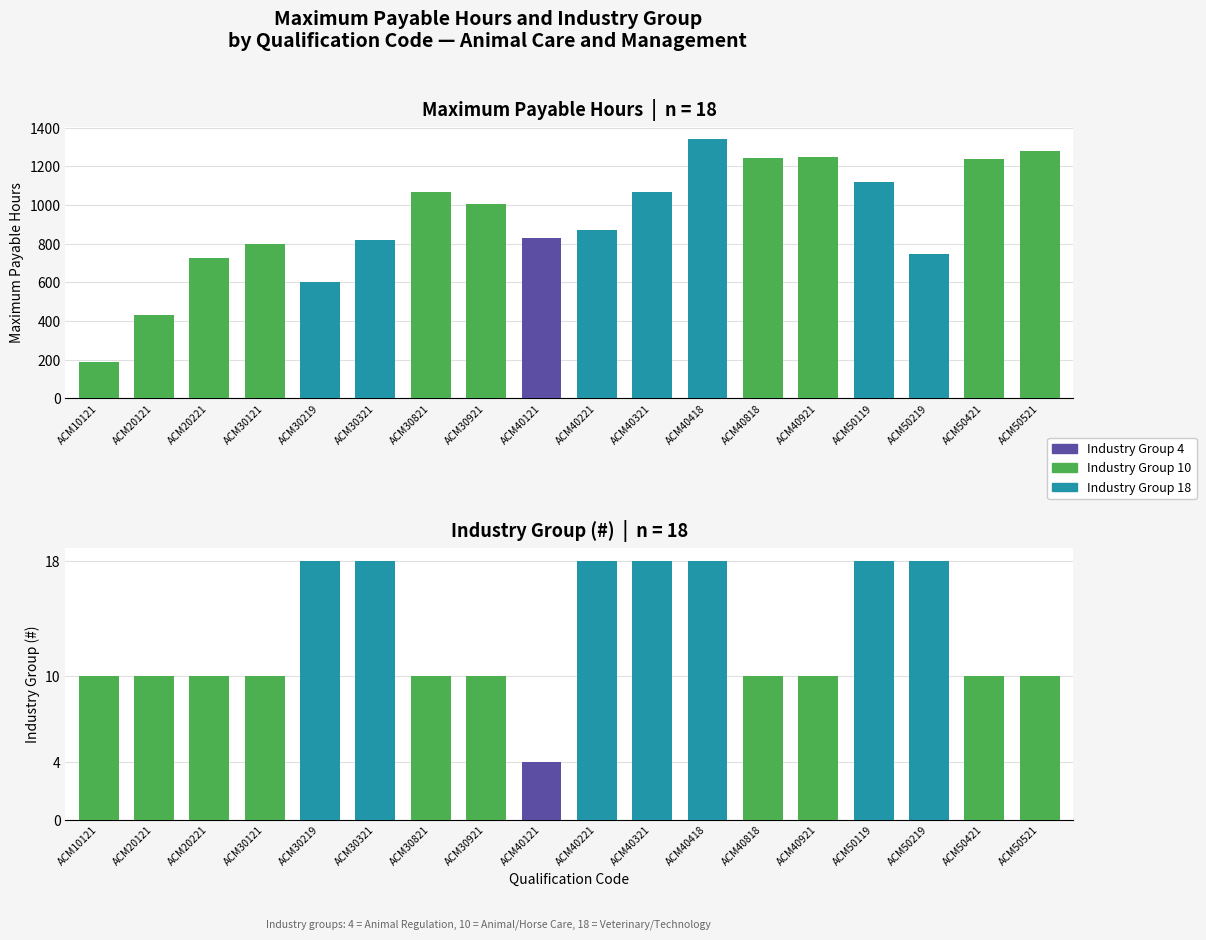

What is the change in value from ACM20221 to ACM40818?

+518